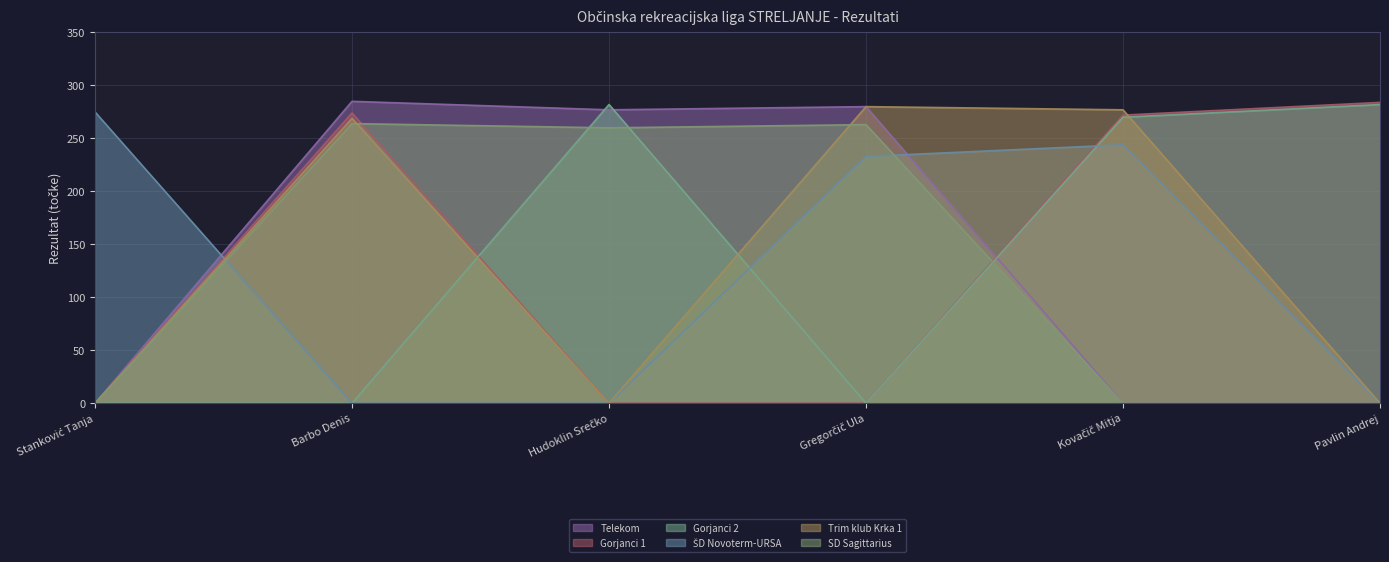

What is the maximum value shown in the chart?

285